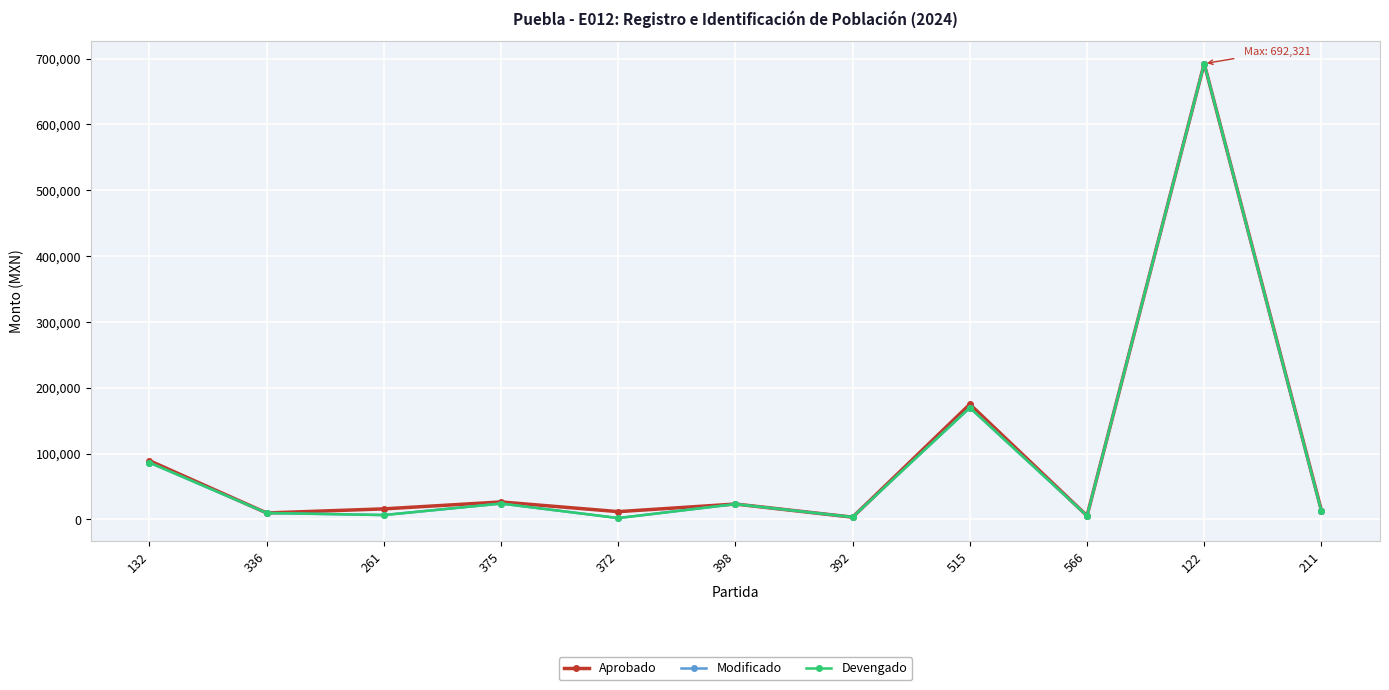

Does the chart have visible grid lines?

Yes